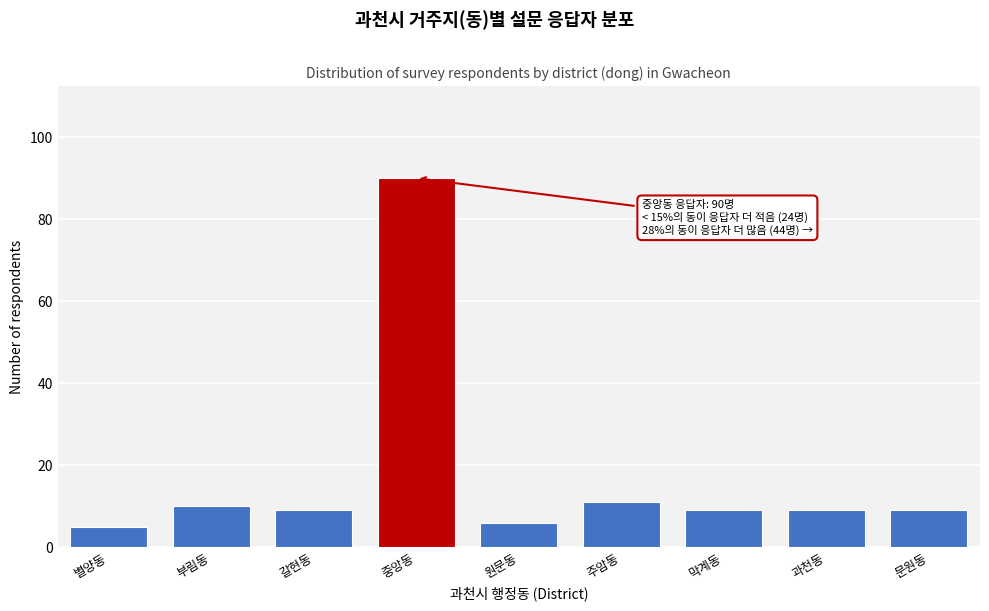

Reading left to right, what are all the values shown in this chart?

별양동=5	부림동=10	갈현동=9	중앙동=90	원문동=6	주암동=11	막계동=9	과천동=9	문원동=9